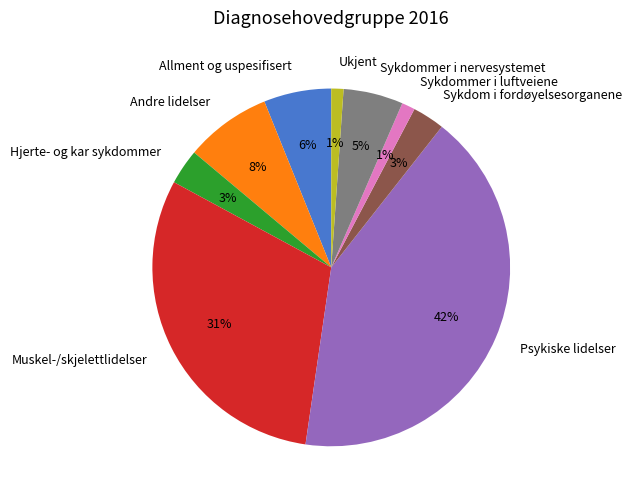

What percentage is the Ukjent slice, to the nearest percent?

1%